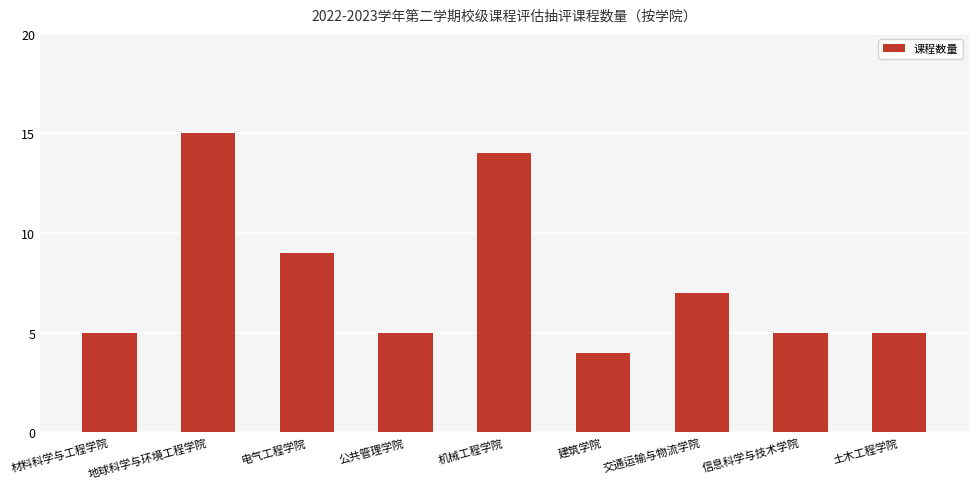

What is the average value?

8